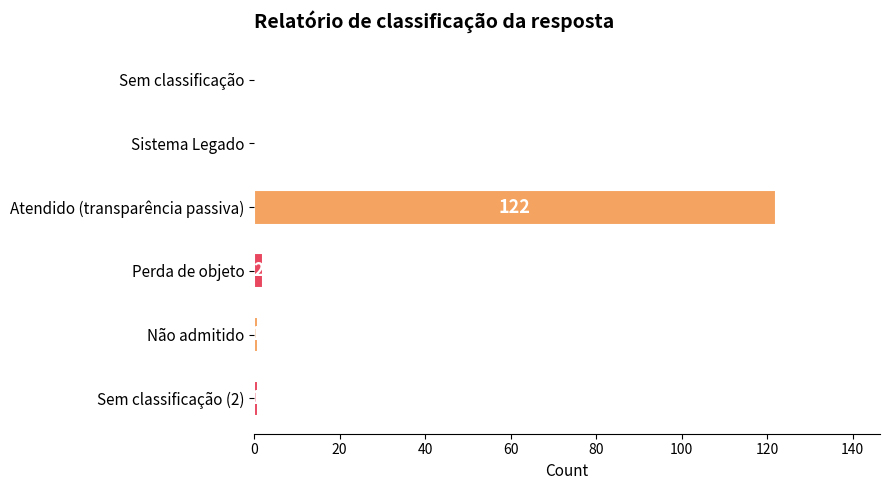

What is the sum of all values?

126